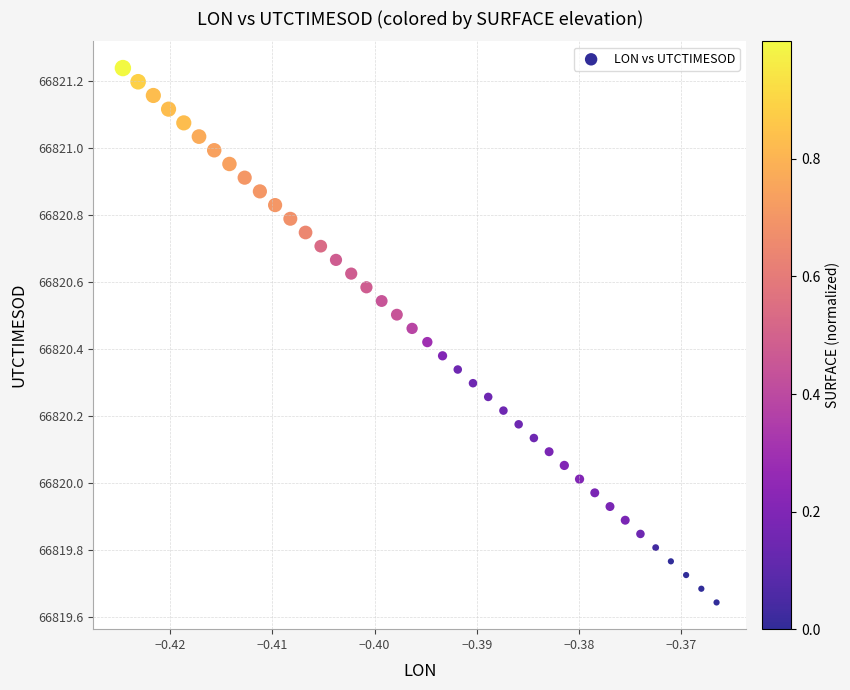

What is the range of Y values (max minus min)?

1.6